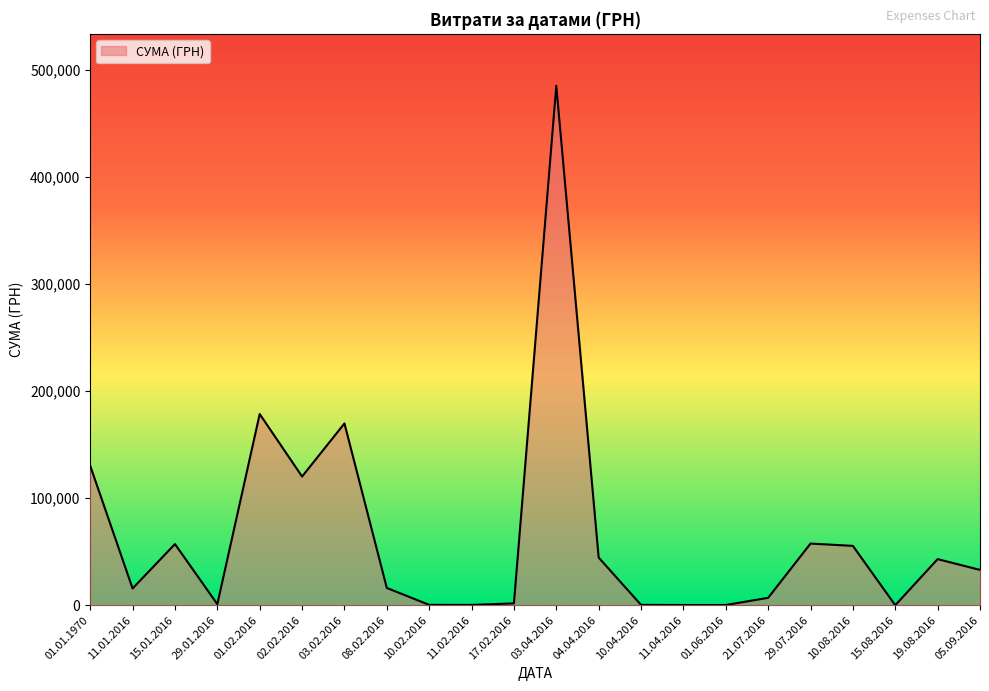

Between 01.01.1970 and 19.08.2016, which is larger?

01.01.1970